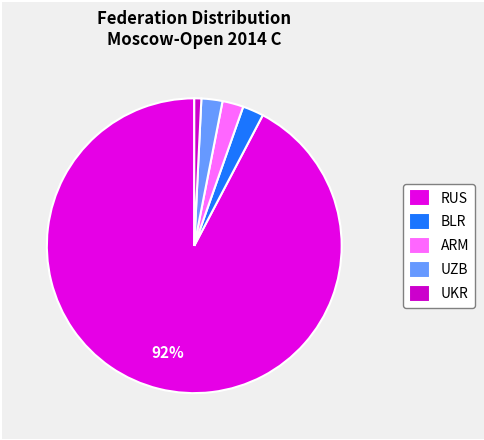

What percentage is the RUS slice, to the nearest percent?

92%